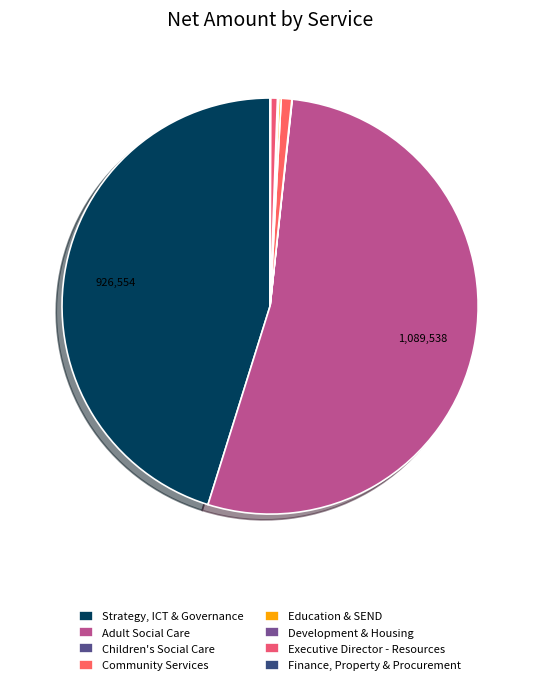

To the nearest percent, what percentage of the pie is Community Services?

1%